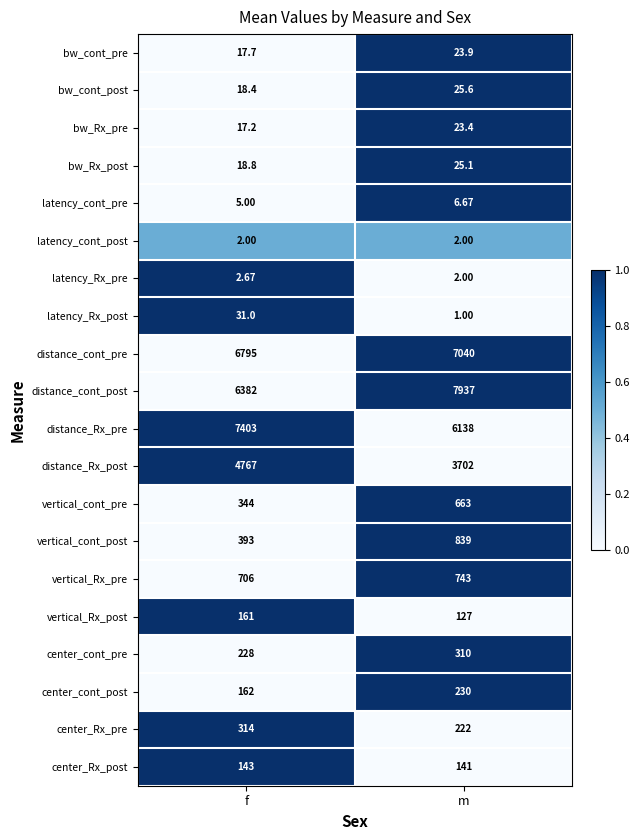

Between f and m, which series saw the biggest shift?

distance_cont_post